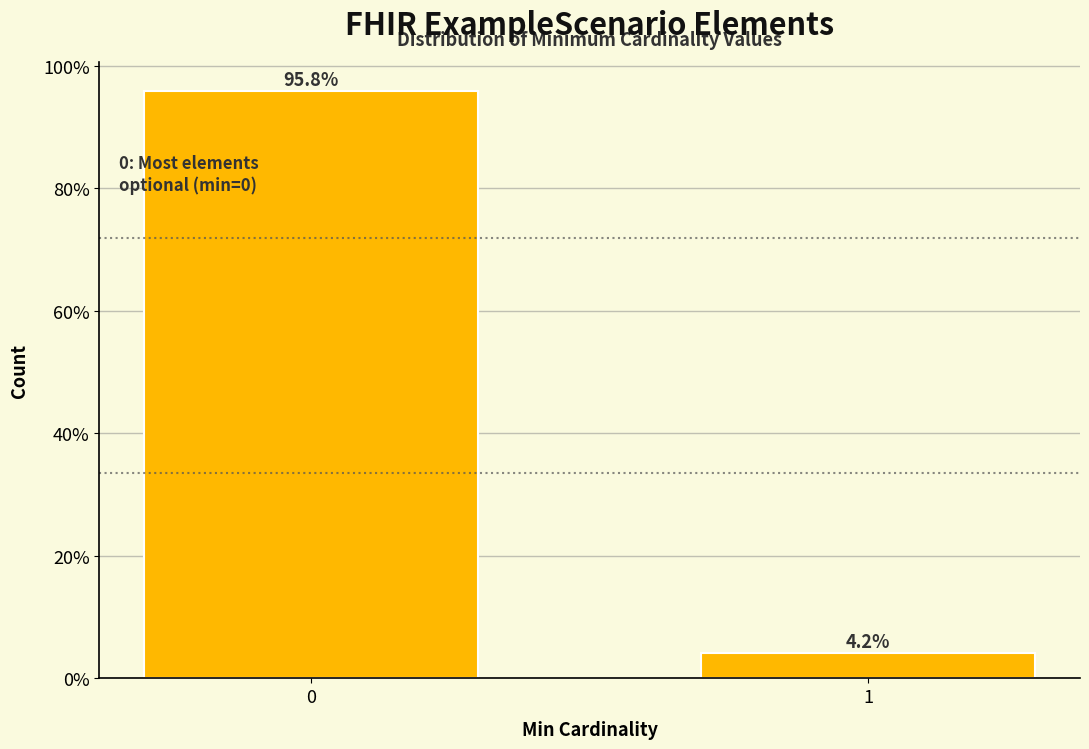

Reading left to right, list all the values displayed in this chart.

0=95.8	1=4.2